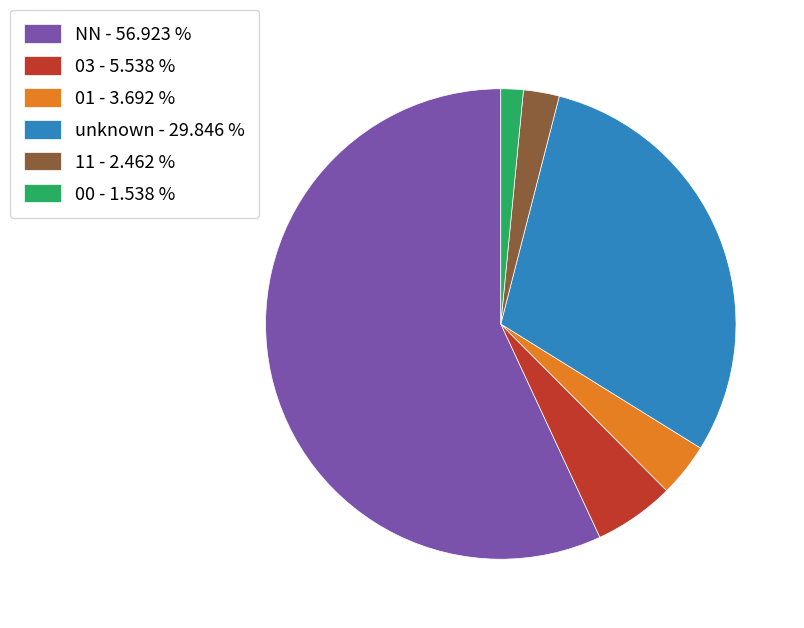

Which slice is the largest?

NN - 56.923 %